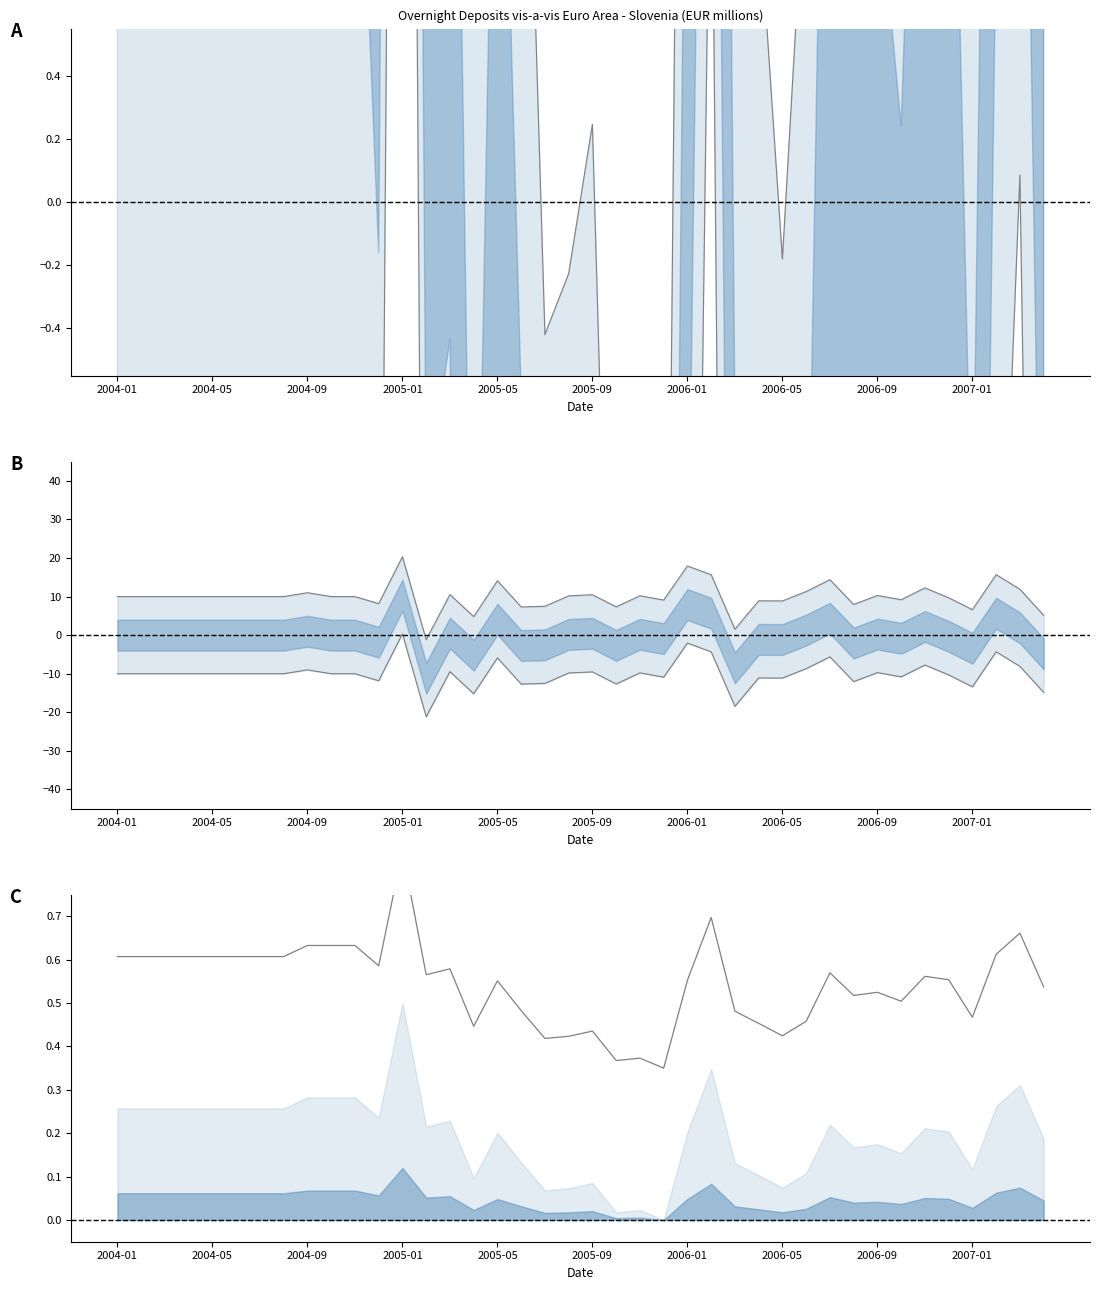

How many lines are shown in the chart?

1